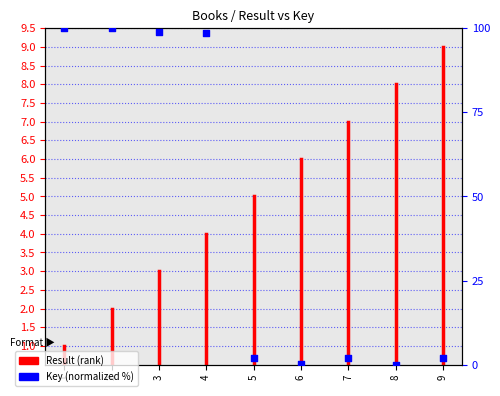

What is the change in value from 6 to 9?

+1.8